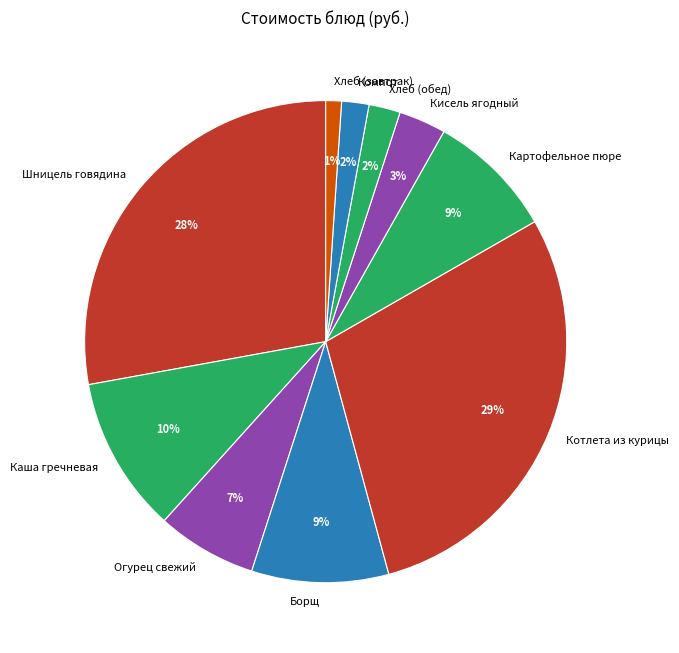

Which category has the biggest portion of the pie?

Котлета из курицы